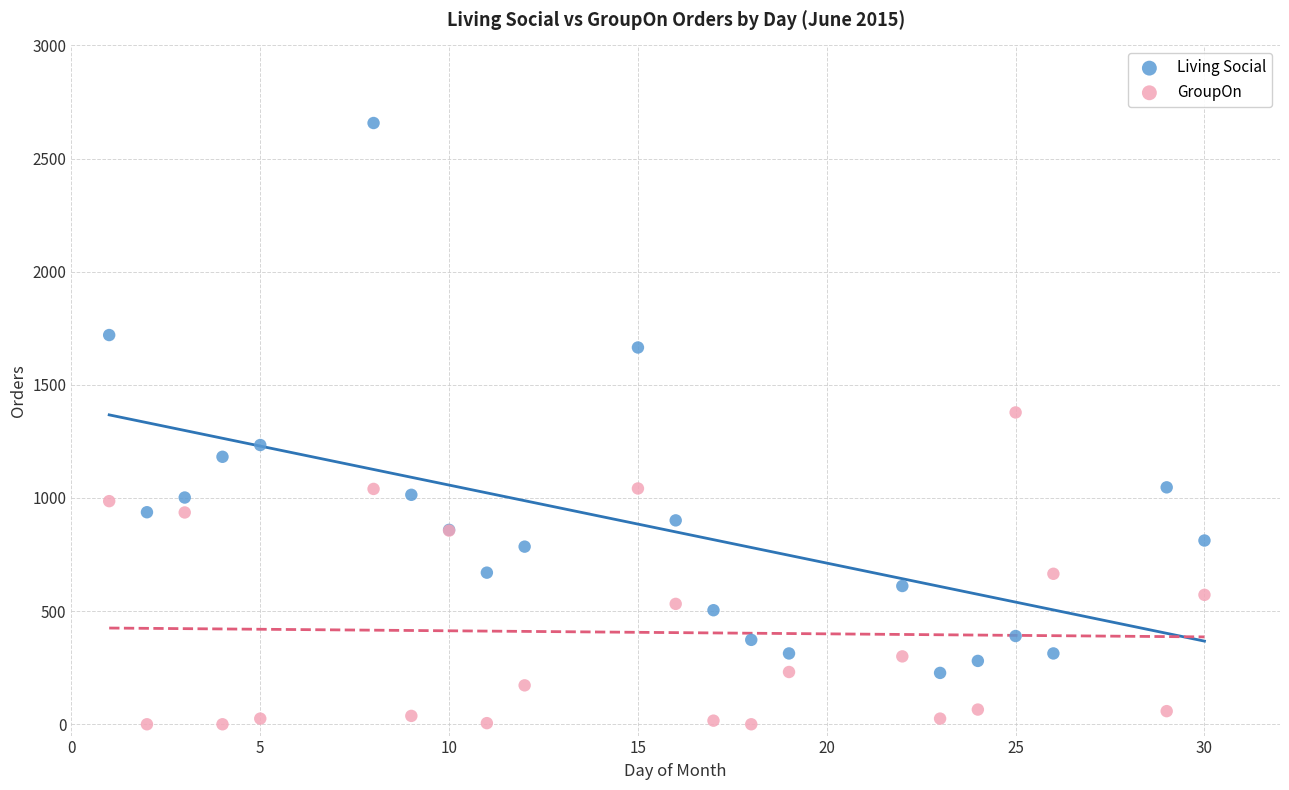

Which series has the widest spread of Y values?

Living Social